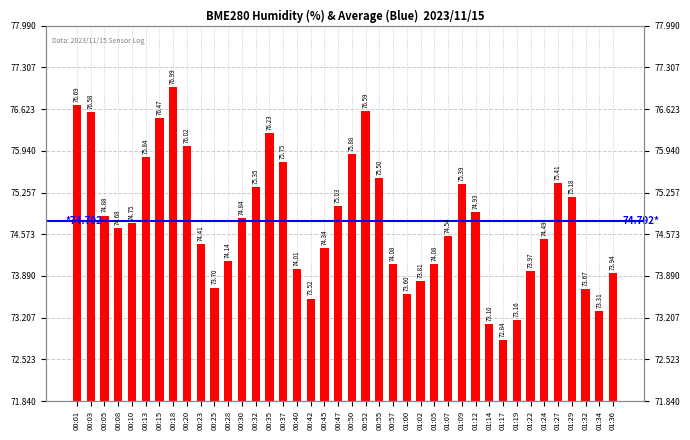

Rank the categories by value from highest to lowest.

00:18, 00:01, 00:52, 00:03, 00:15, 00:35, 00:20, 00:50, 00:13, 00:37, 00:55, 01:27, 01:09, 00:32, 01:29, 00:47, 01:12, 00:05, 00:30, 00:10, 00:08, 01:07, 01:24, 00:23, 00:45, 00:28, 00:57, 01:05, 00:40, 01:22, 01:36, 01:02, 00:25, 01:32, 01:00, 00:42, 01:34, 01:19, 01:14, 01:17